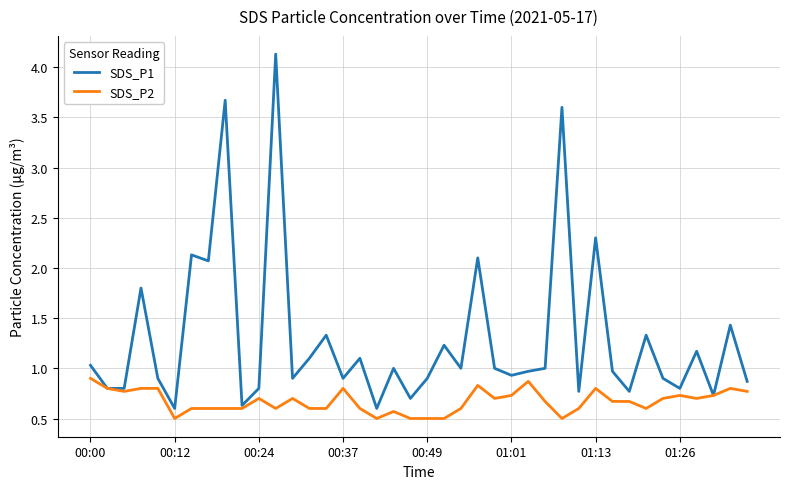

What is the minimum value for SDS_P1?

0.6